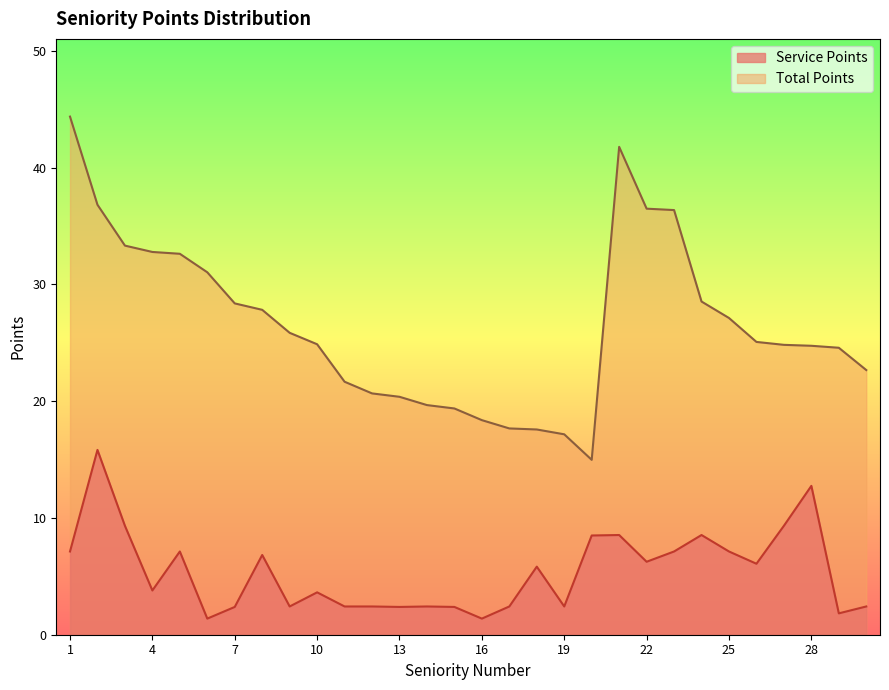

Where does the Total Points series first go above 25?

1